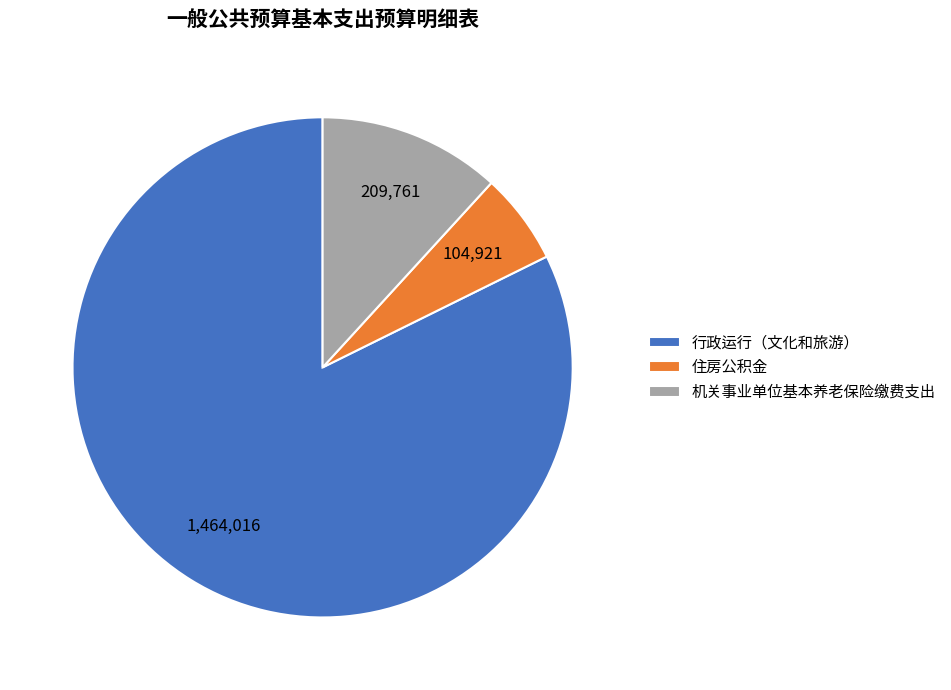

Between 行政运行（文化和旅游） and 住房公积金, which is larger?

行政运行（文化和旅游）